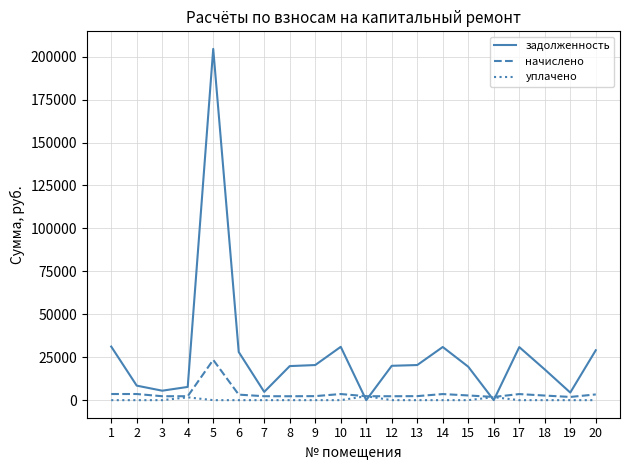

What is the lowest value of the начислено series?

1872.0